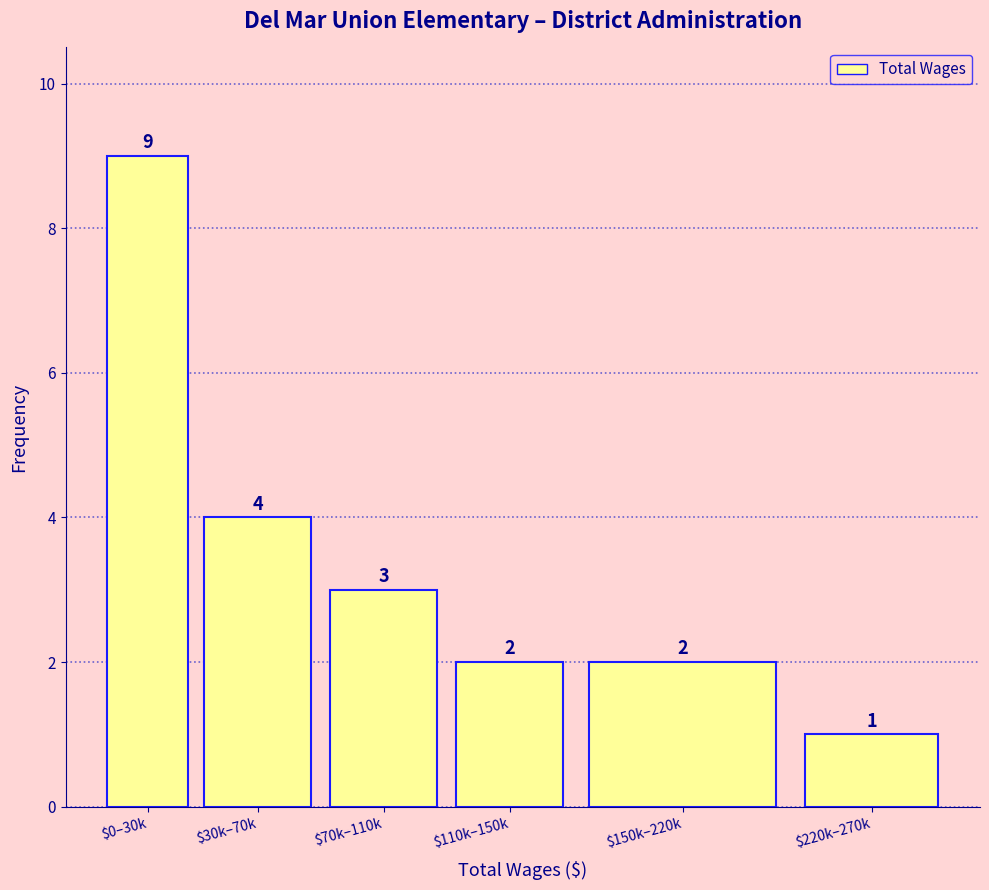

Reading left to right, what are all the values shown in this chart?

9	4	3	2	2	1